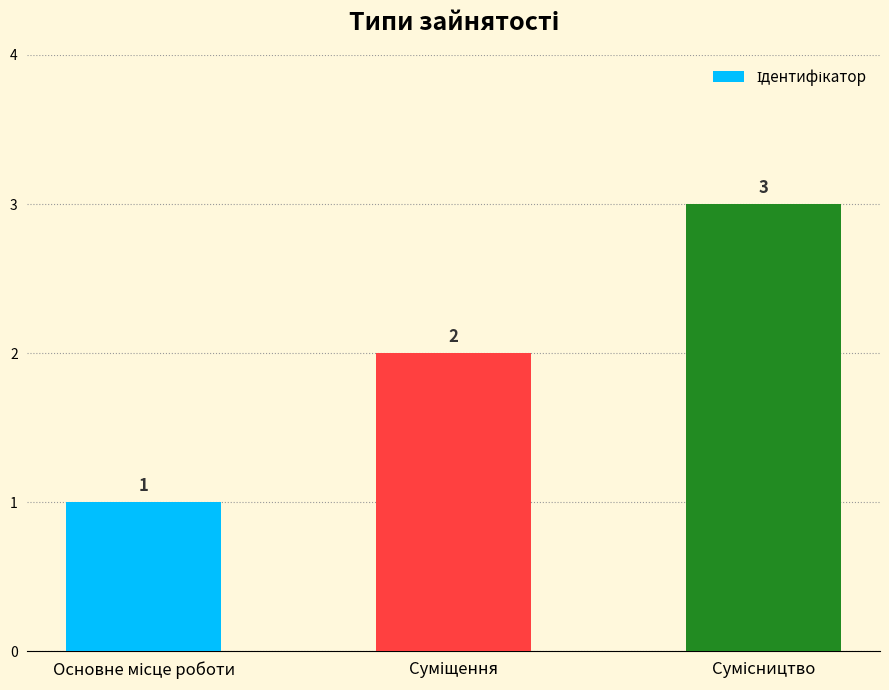

What is the value of the 2nd bar from the left?

2